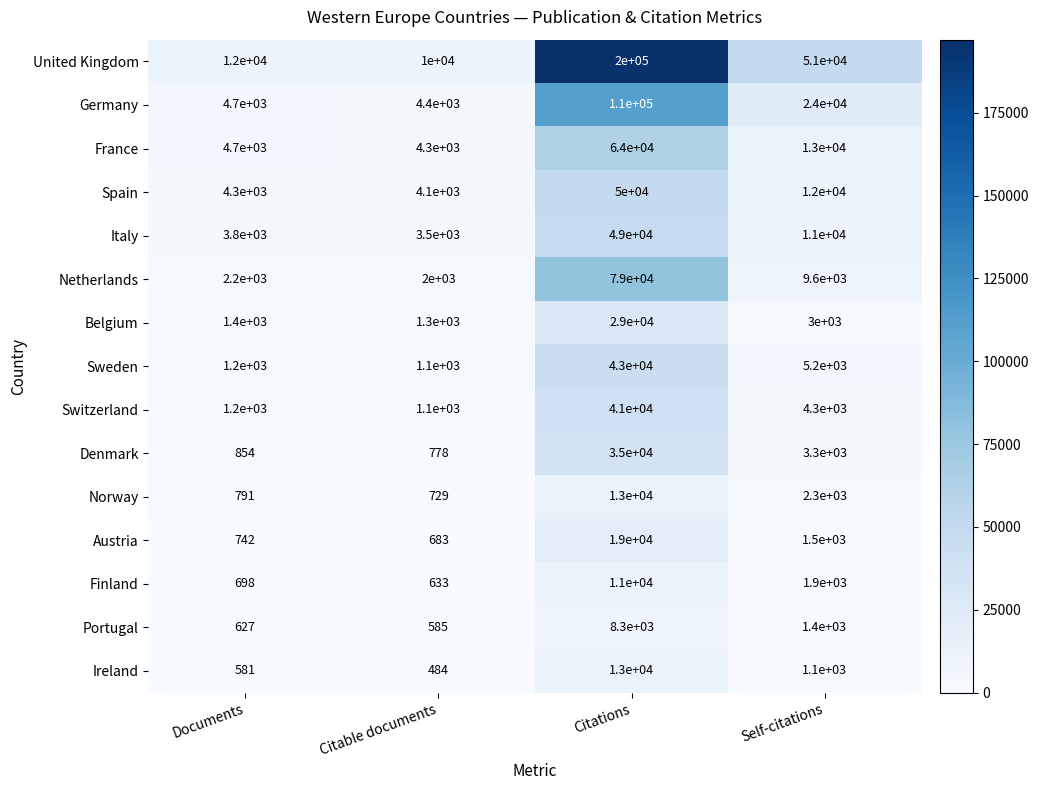

How many categories are shown in the chart?

4